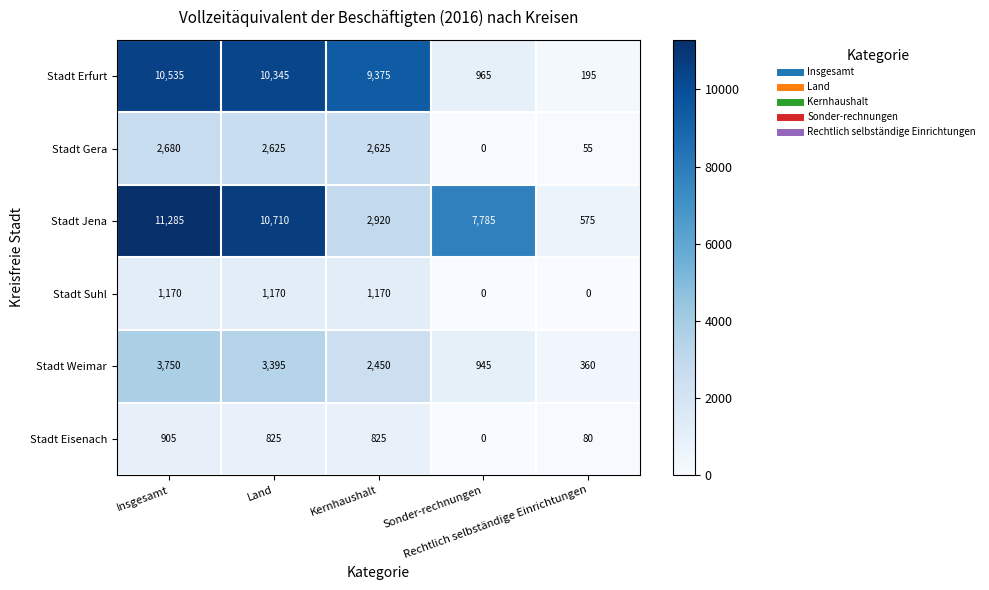

What is the difference between the maximum and second lowest values in the Stadt Weimar series?

2805